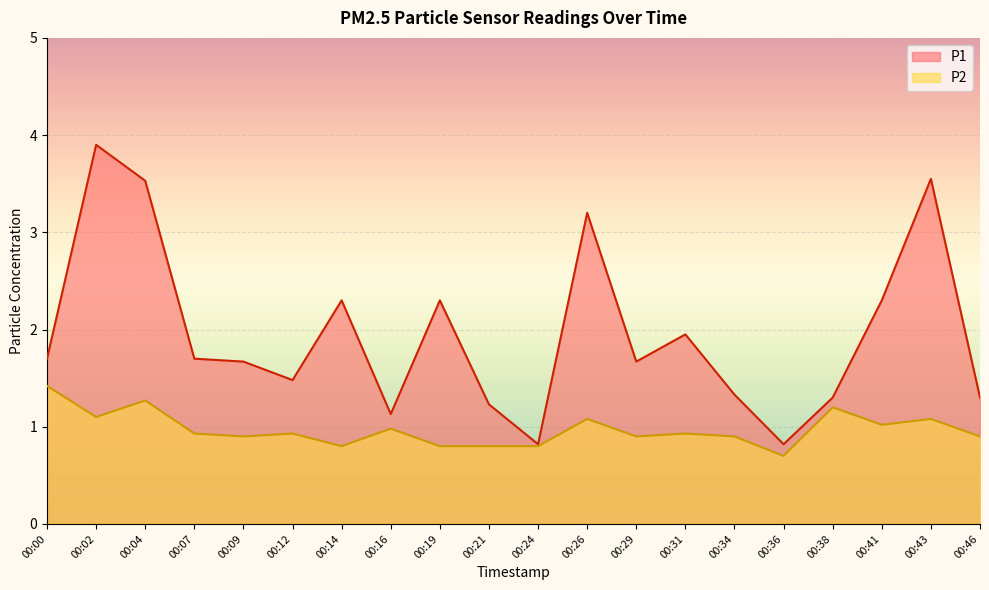

How many lines are shown in the chart?

2